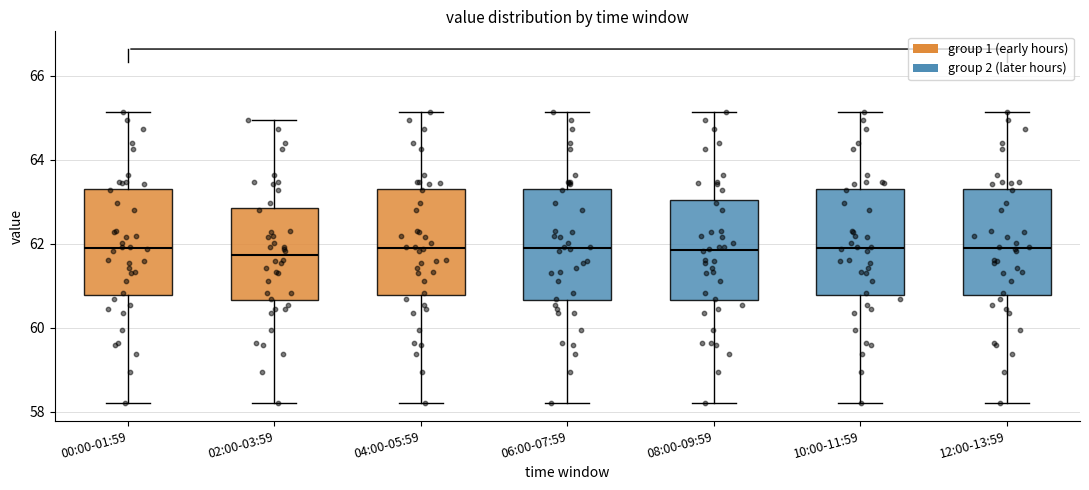

Reading left to right, transcribe this box plot: for each box, give where its median line is, the range the box spans, and where its two whiskers end, as read against the y-axis. The values are not printed on the chart, so give them approximately, as read against the axis.

00:00-01:59: median 61.8, box 60.8 to 63.4, whiskers 58.2 to 65.2
02:00-03:59: median 61.8, box 60.6 to 62.8, whiskers 58.2 to 65.0
04:00-05:59: median 61.8, box 60.8 to 63.4, whiskers 58.2 to 65.2
06:00-07:59: median 61.8, box 60.6 to 63.4, whiskers 58.2 to 65.2
08:00-09:59: median 61.8, box 60.6 to 63.0, whiskers 58.2 to 65.2
10:00-11:59: median 61.8, box 60.8 to 63.4, whiskers 58.2 to 65.2
12:00-13:59: median 61.8, box 60.8 to 63.4, whiskers 58.2 to 65.2